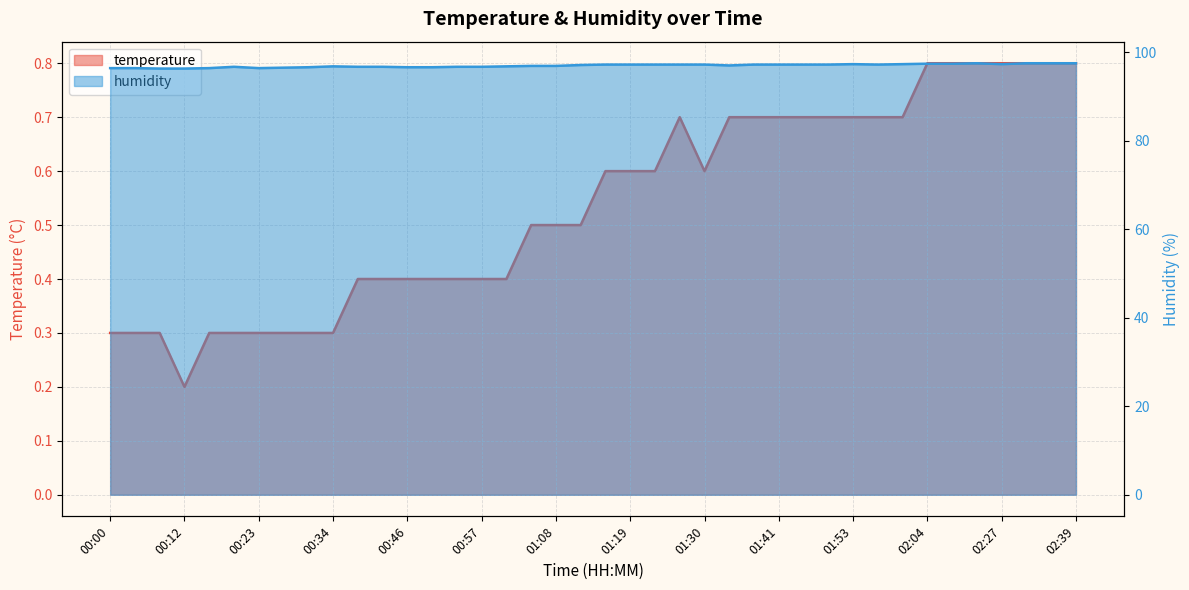

The humidity series shows 96.7 at 00:42. True or false?

True